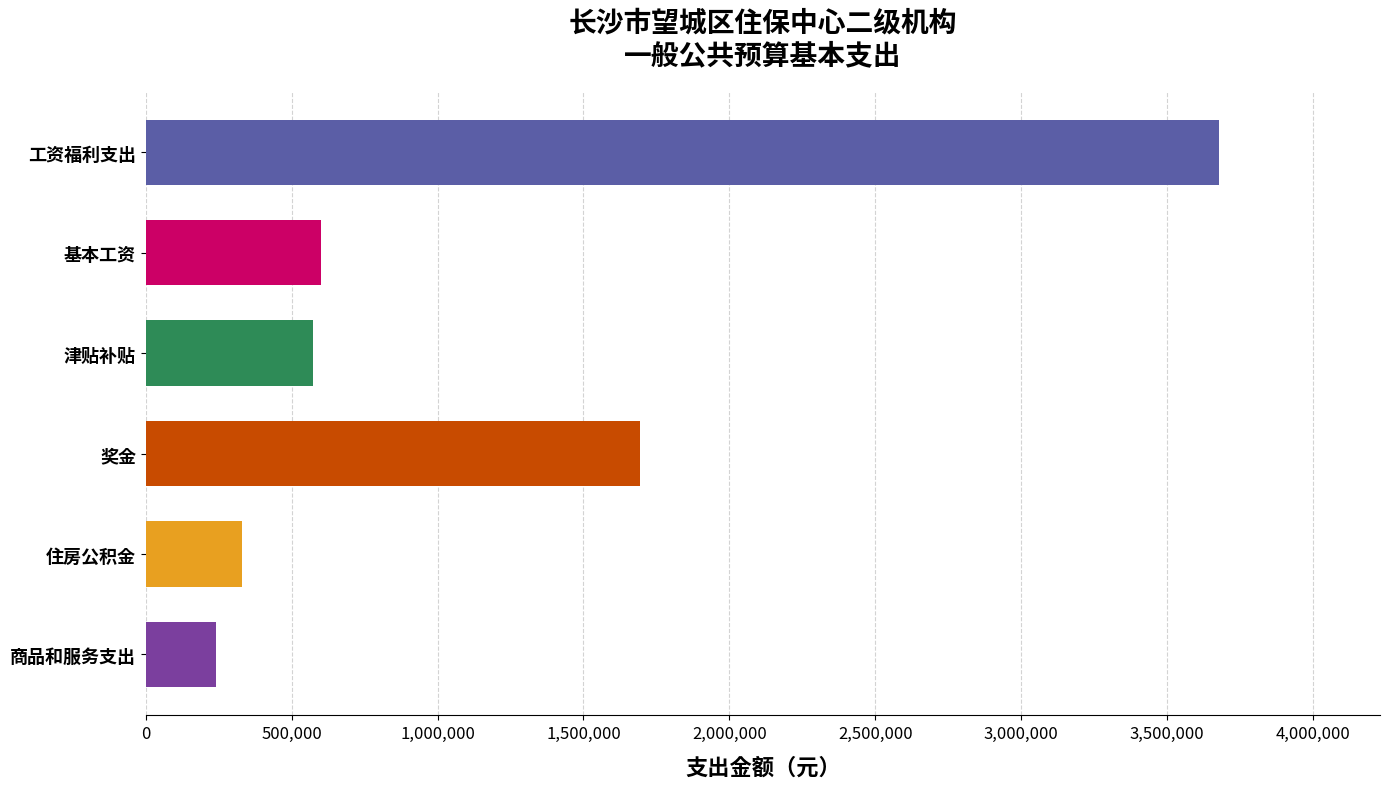

What is the sum of all values?

7115211